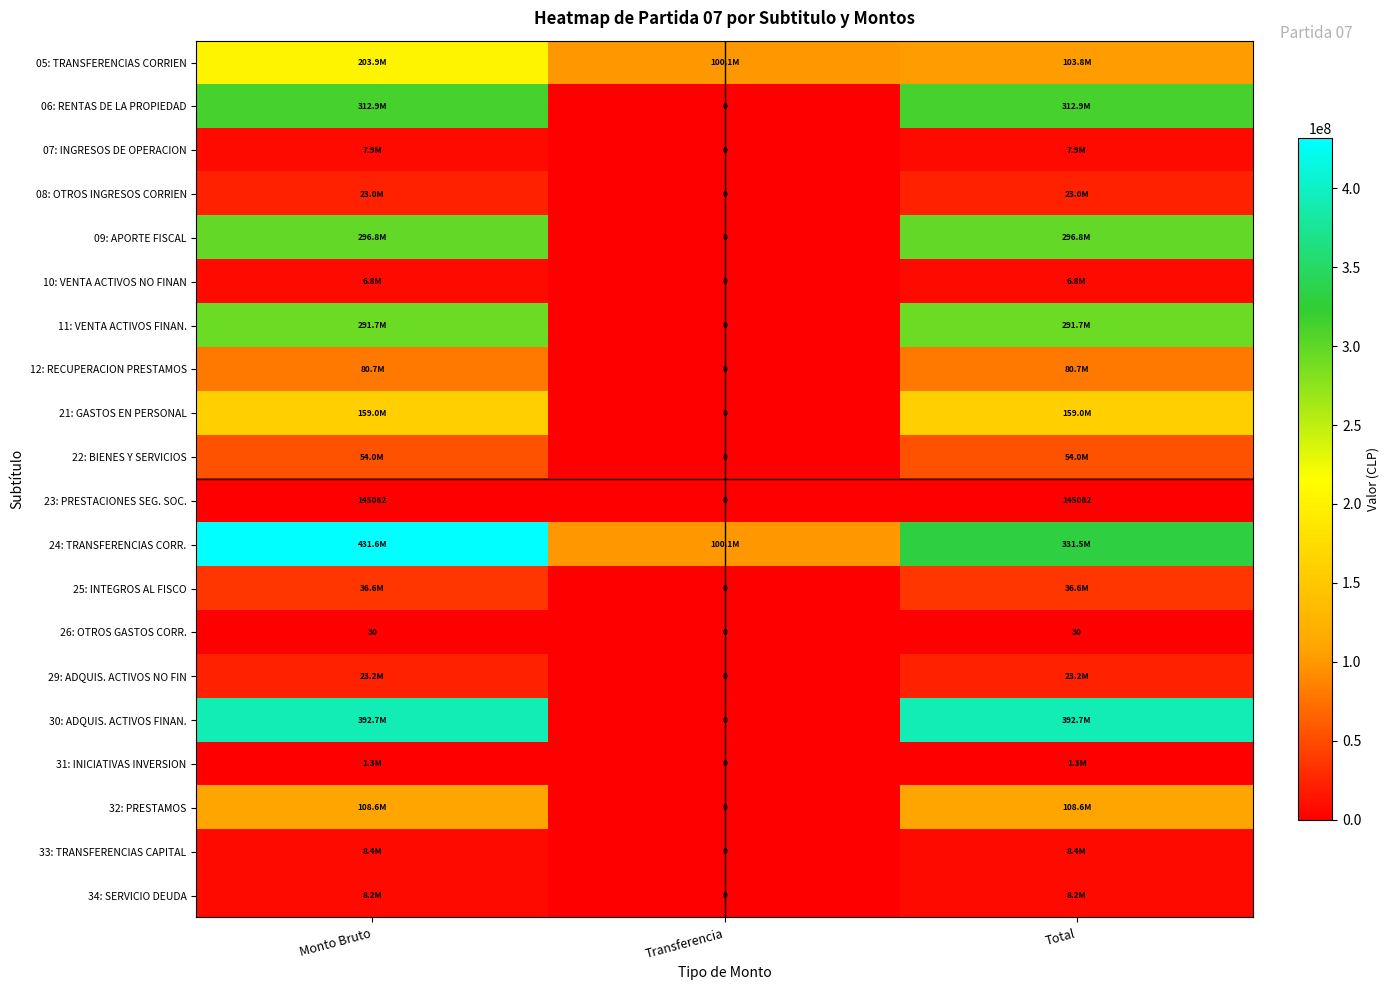

What is the average value of the 26: OTROS GASTOS CORR. series?

20